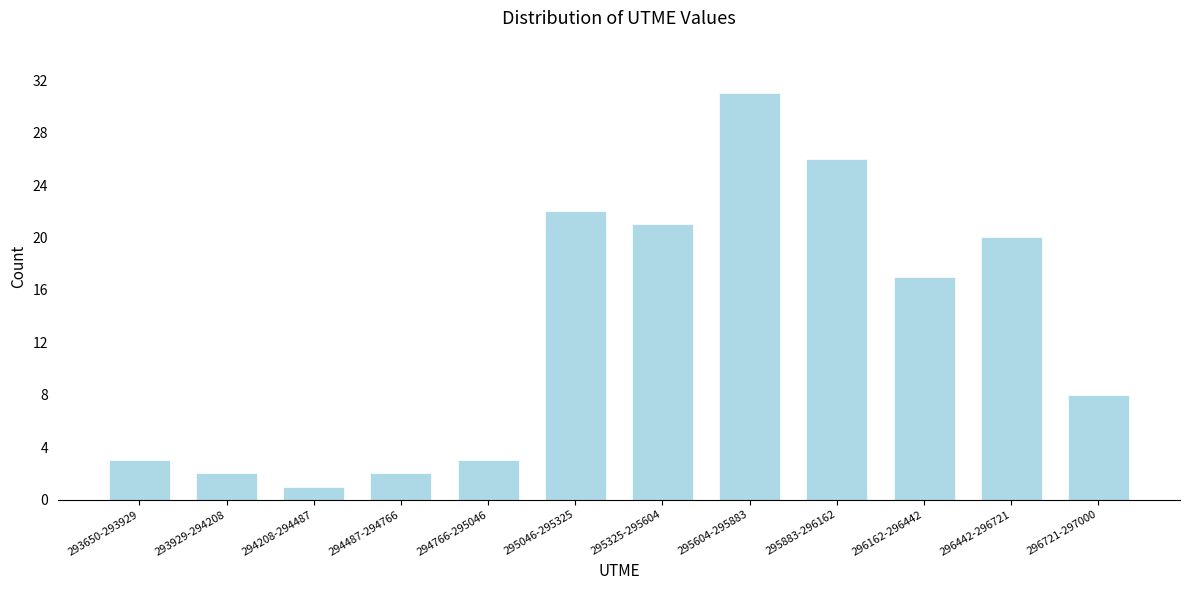

Reading right to left, what are all the values shown in this chart?

8	20	17	26	31	21	22	3	2	1	2	3